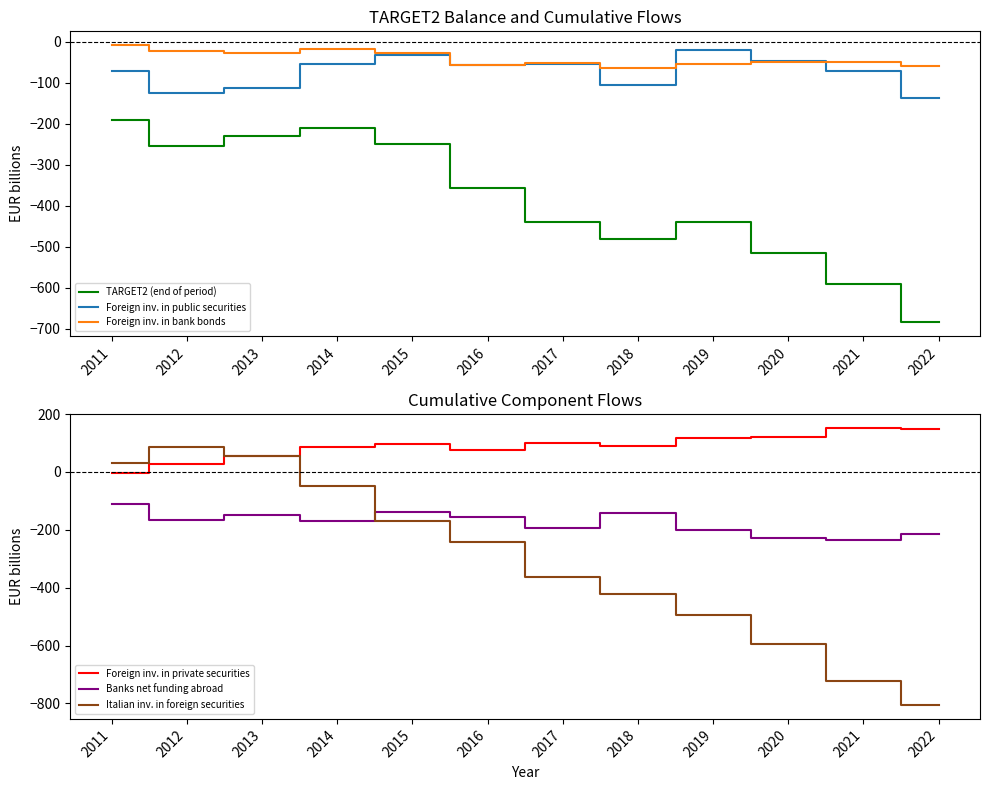

What are all the series names shown in the legend?

TARGET2 (end of period), Foreign inv. in public securities, Foreign inv. in bank bonds, Foreign inv. in private securities, Banks net funding abroad, Italian inv. in foreign securities